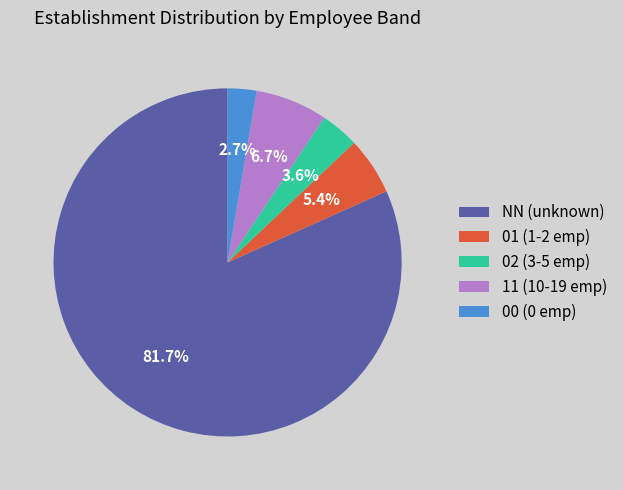

To the nearest percent, what is the combined percentage of NN and 11?

88%